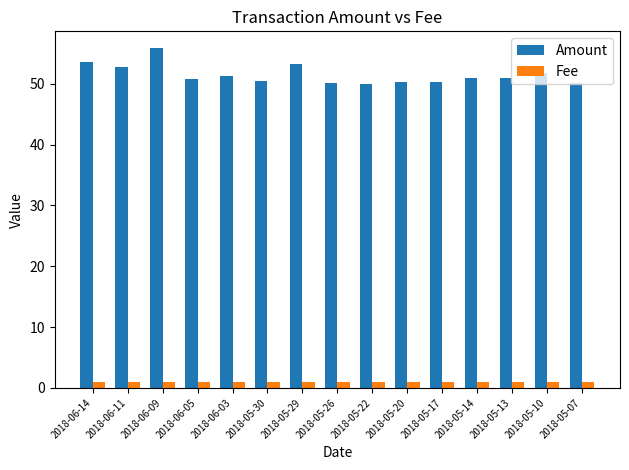

Is it true that Fee equals 1.0 at 2018-06-09?

True